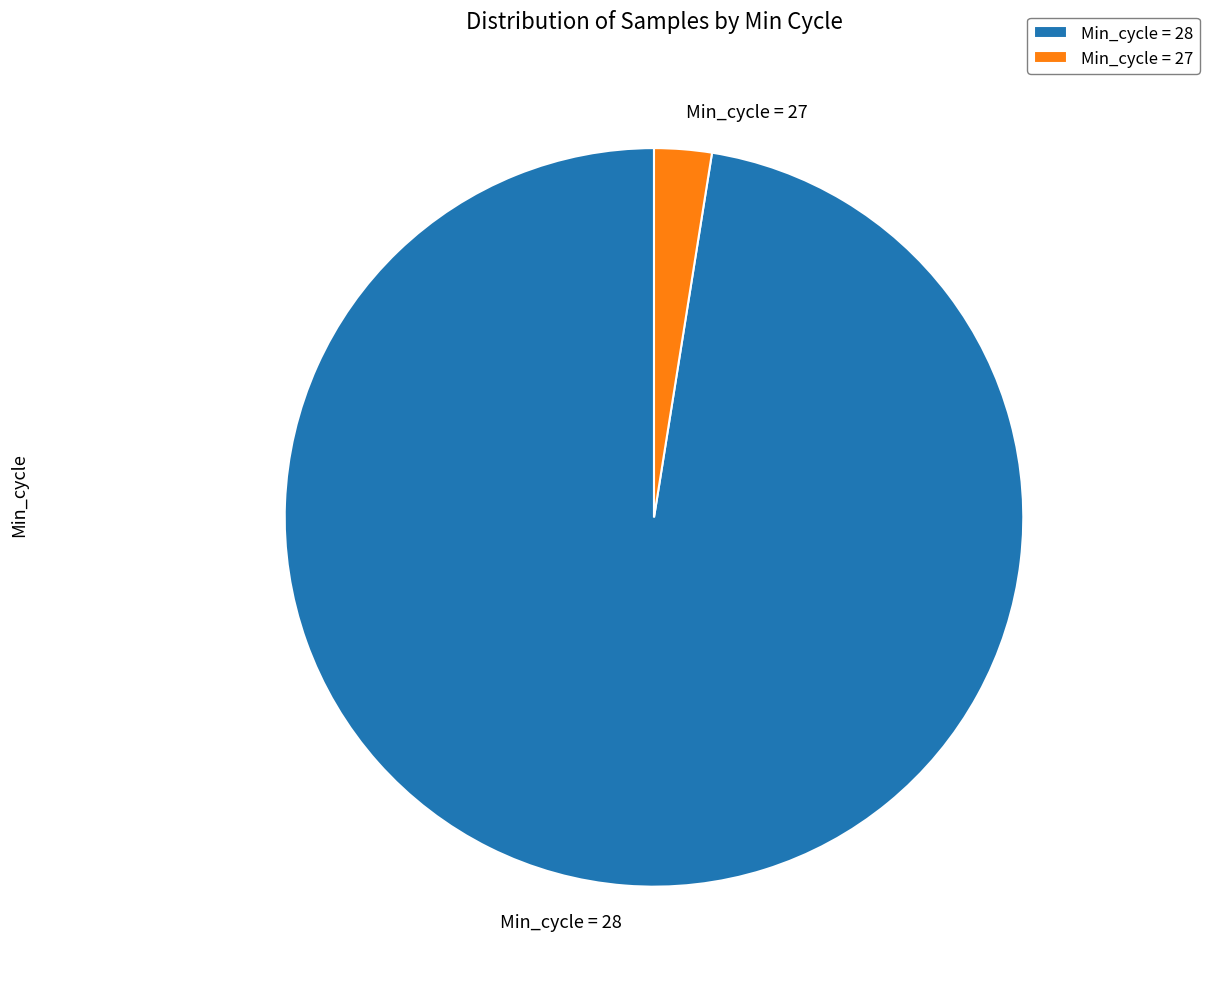

Is it true that Min_cycle = 28 is 97% of the pie?

True